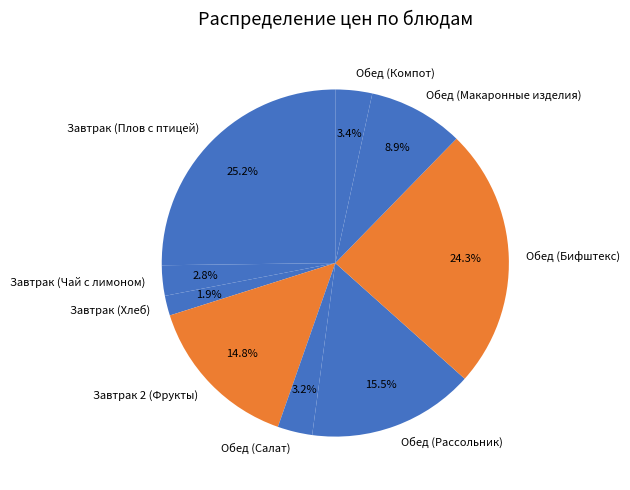

Combined, do Обед (Салат) and Обед (Рассольник) account for over 50%?

No